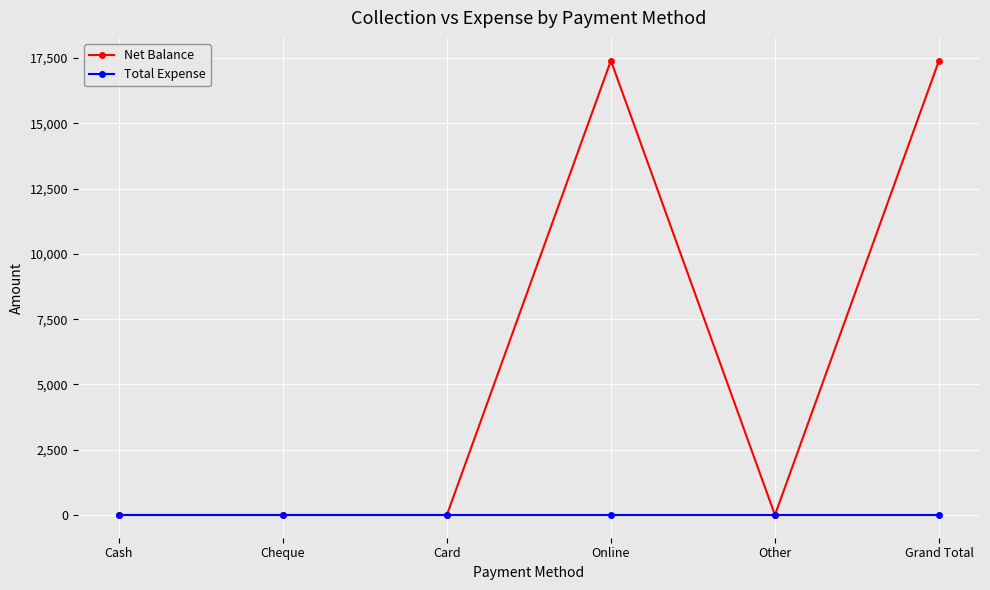

Rank the series by their average value, from highest to lowest.

Net Balance, Total Expense